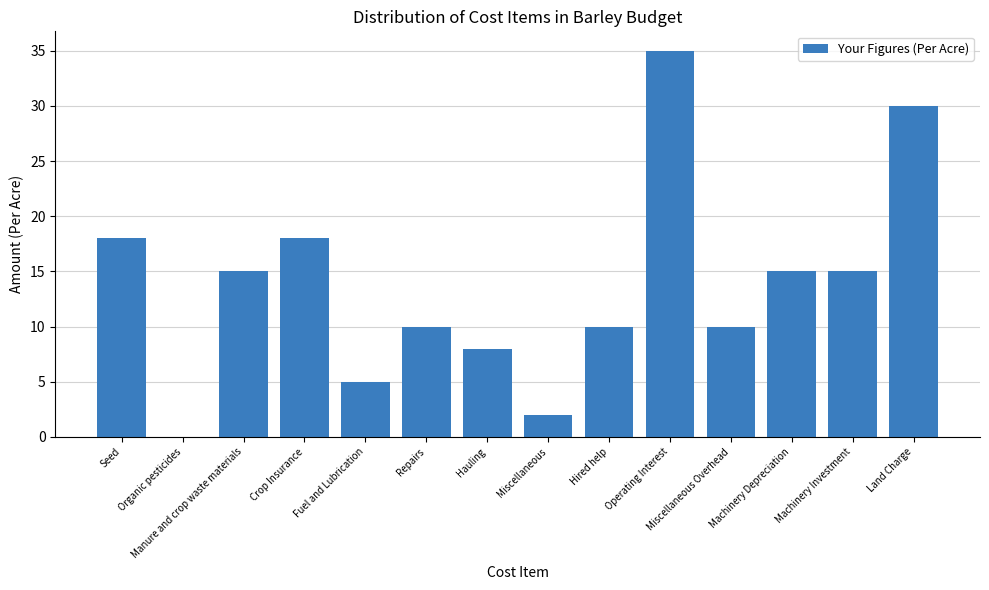

True or false: the data shows 4 at Seed.

False